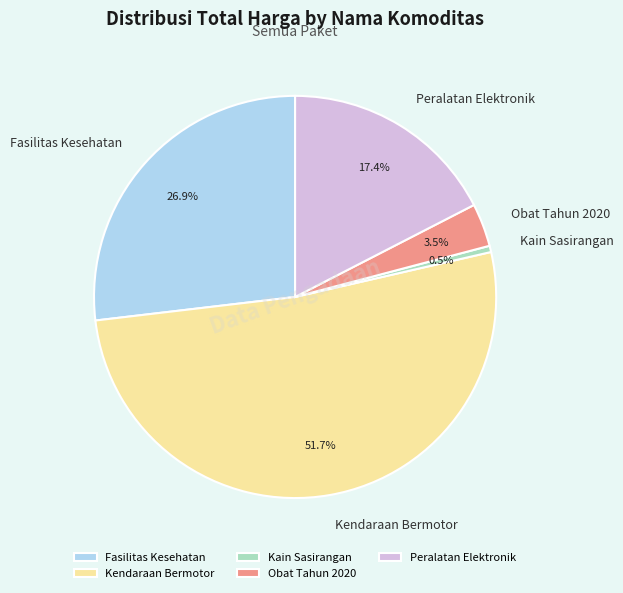

To the nearest percent, what is the average slice percentage?

20%